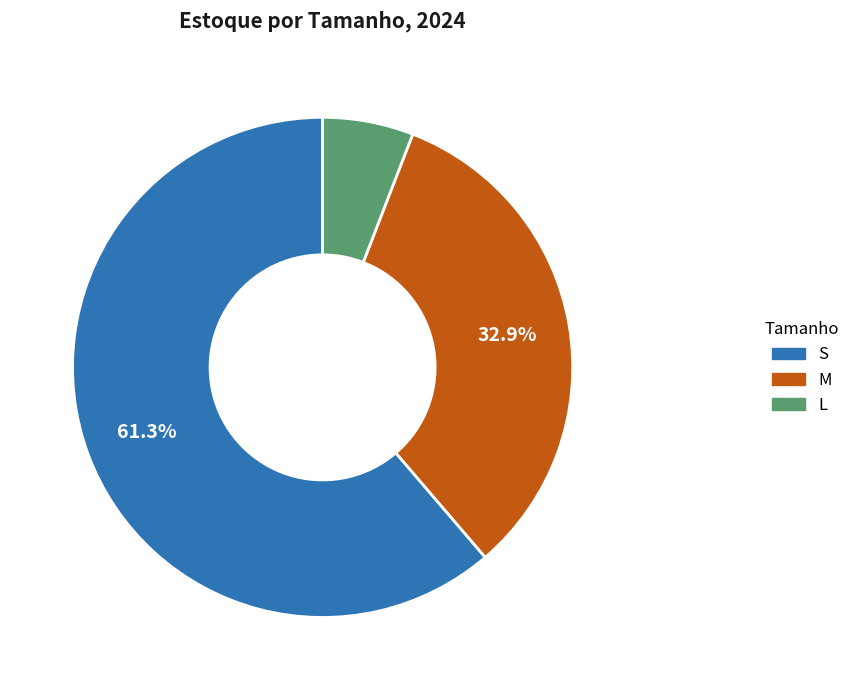

What percentage is the S slice, to the nearest percent?

61%